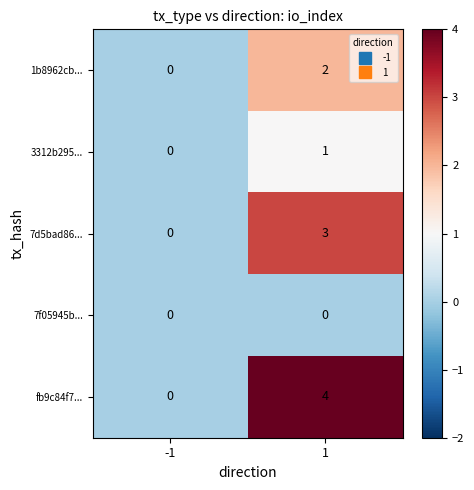

What is the difference between the highest and lowest values at 1?

4